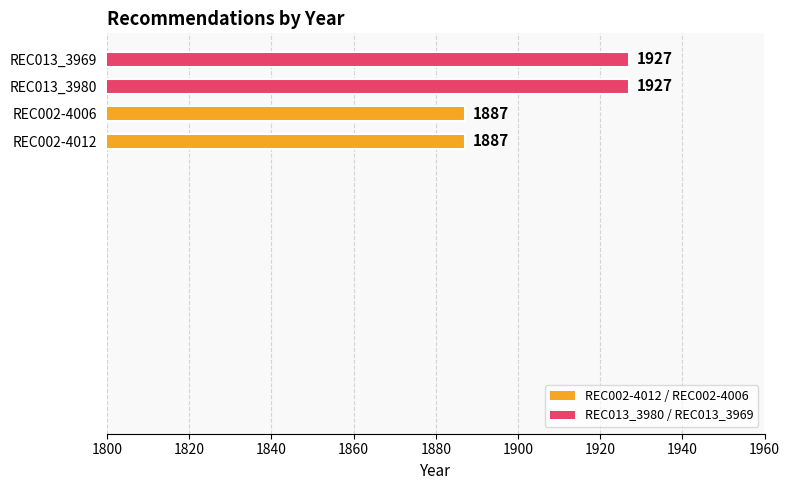

The value at REC013_3969 is 2602. True or false?

False